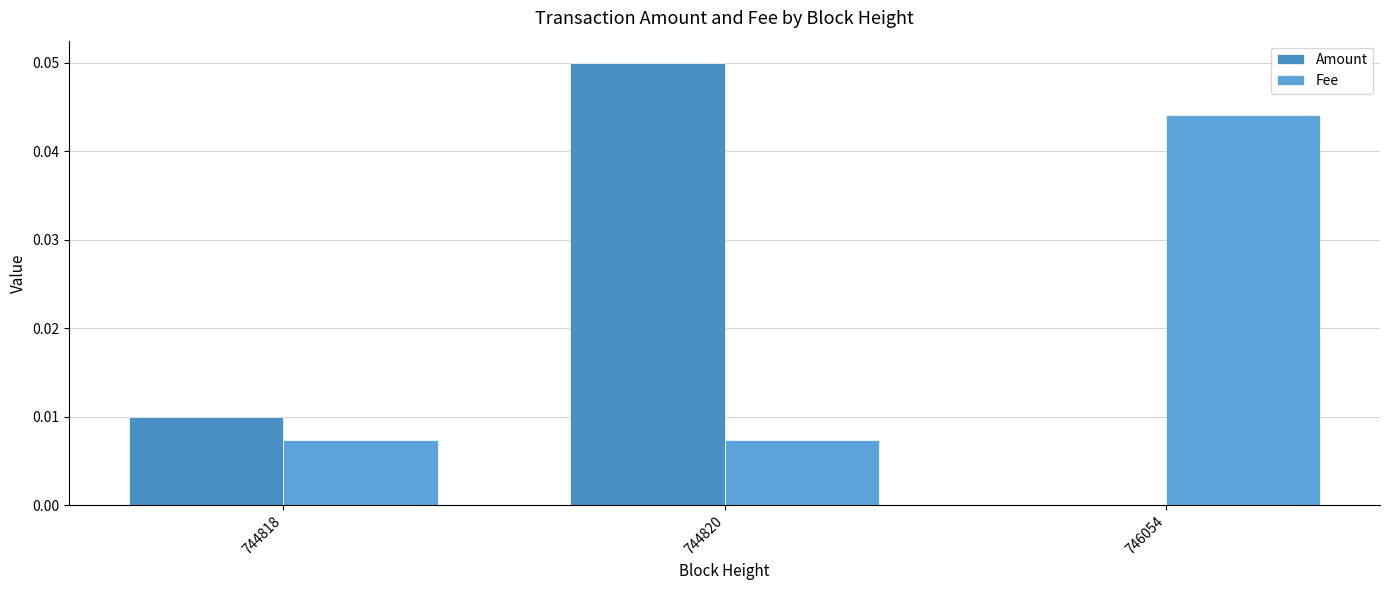

Which category has the lowest value in the Amount series?

746054